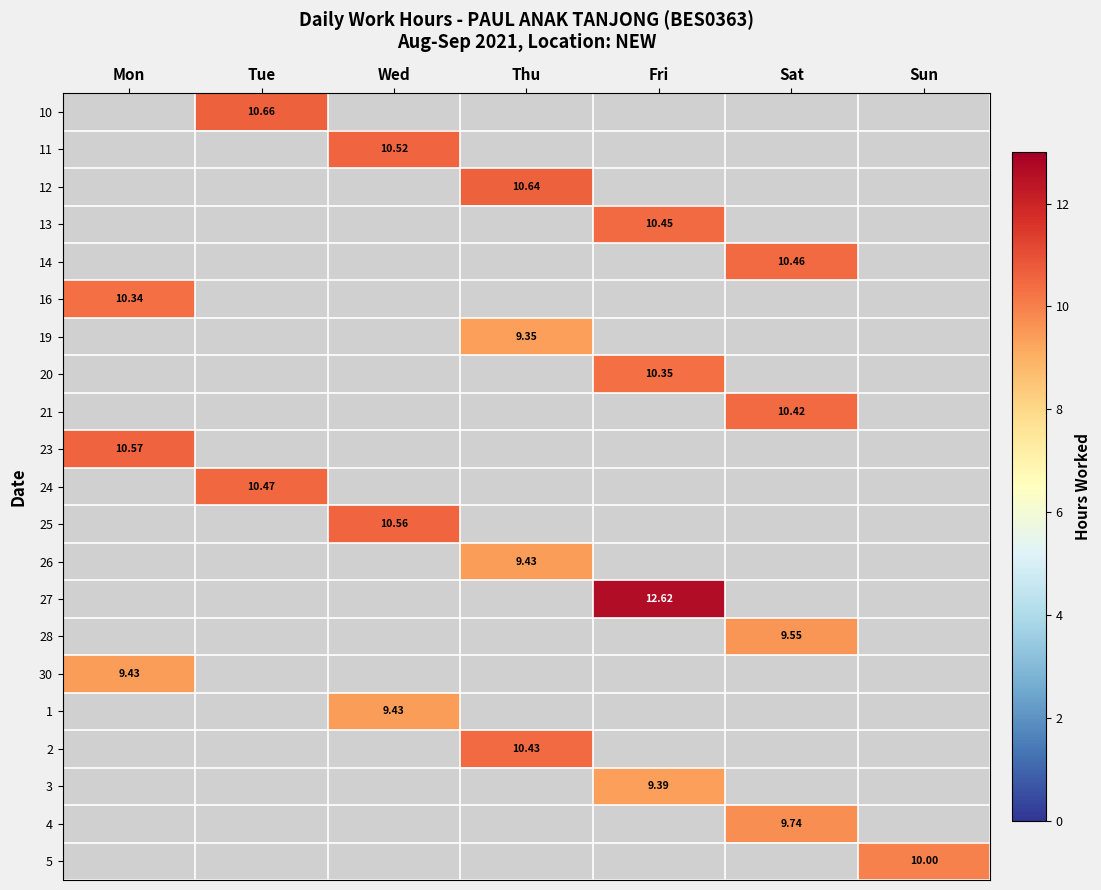

What value does the 10 series have at Tue?

10.7